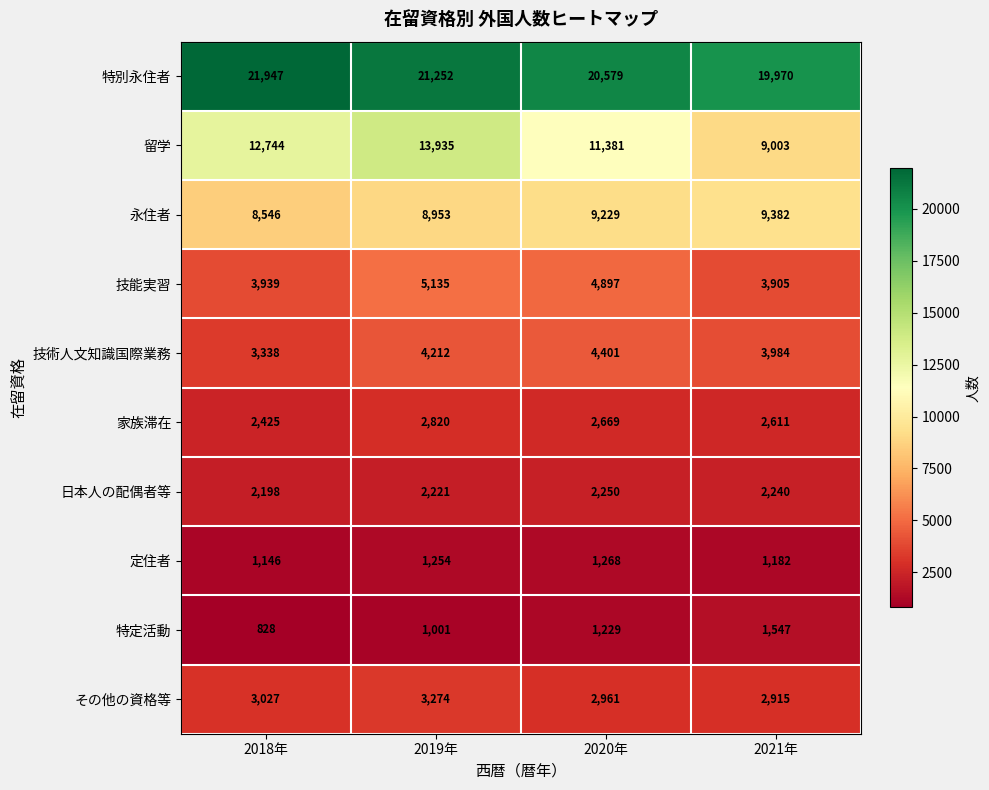

What is the difference between the highest and lowest values at 2021年?

18788